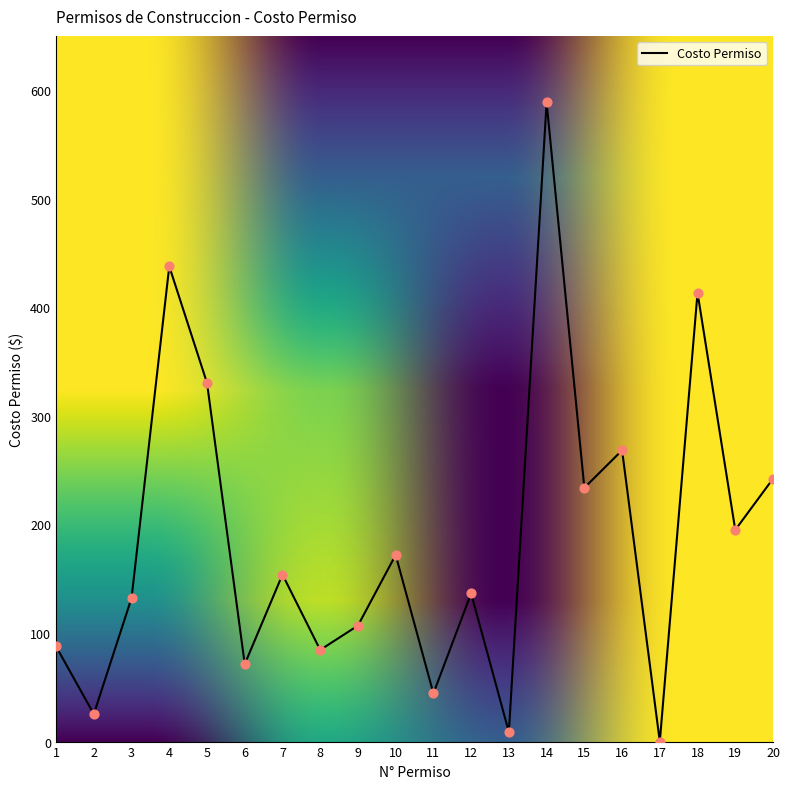

What is the ratio of the value at 12 to the value at 5?

0.4